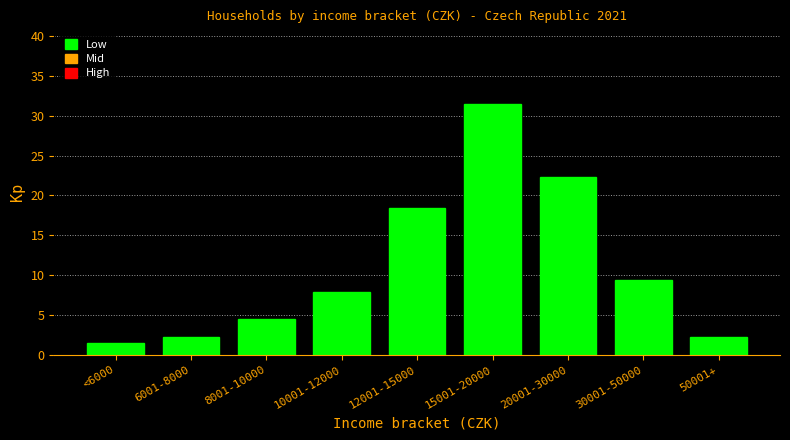

What is the smallest value displayed?

1.5